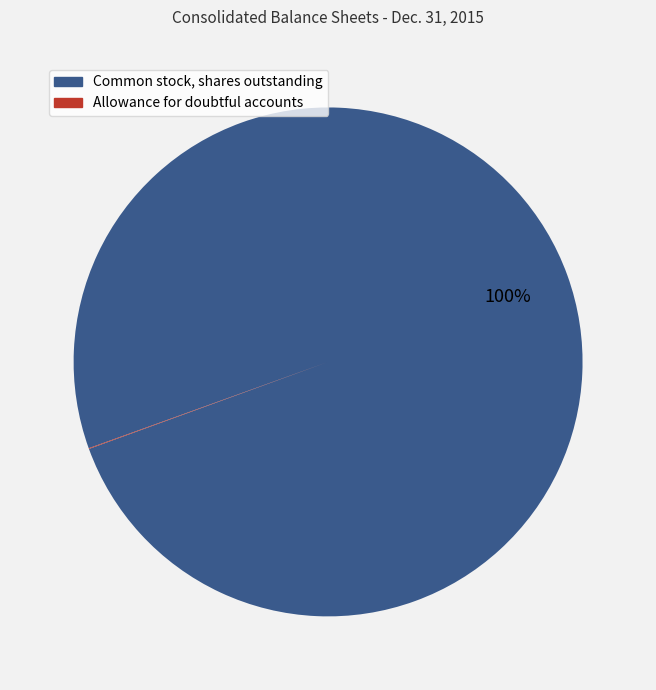

The Common stock, shares outstanding slice represents 100% of the pie. True or false?

True